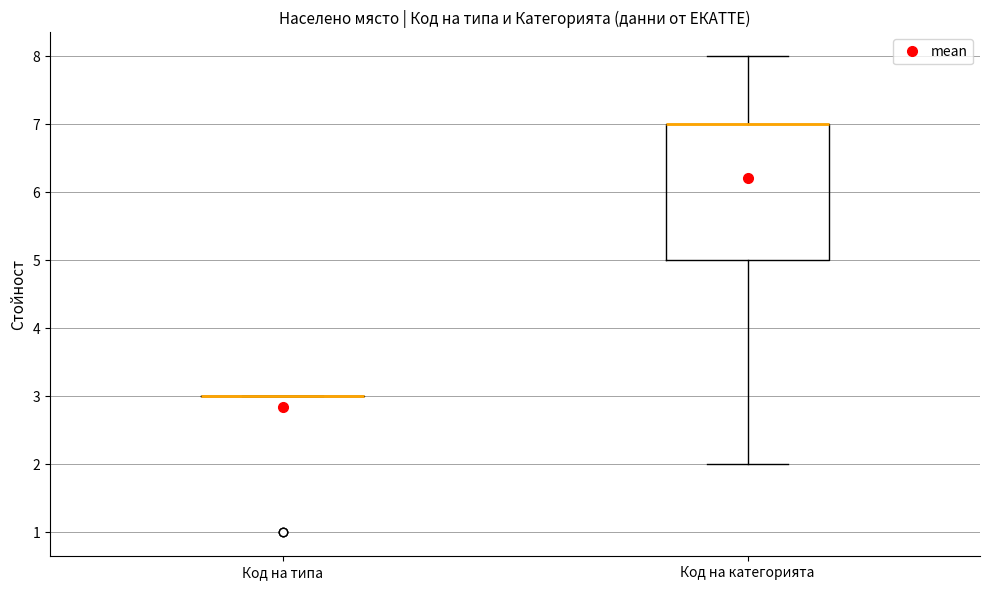

Reading left to right, read every box against the y-axis: the position of its median line, the range the box covers, and the ends of its whiskers. The values are not printed on the chart, so give them approximately, as read against the axis.

Код на типа: box collapsed to a line at 3, whiskers 3 to 3
Код на категорията: median 7 (drawn on the box's upper edge), box 5 to 7, whiskers 2 to 8